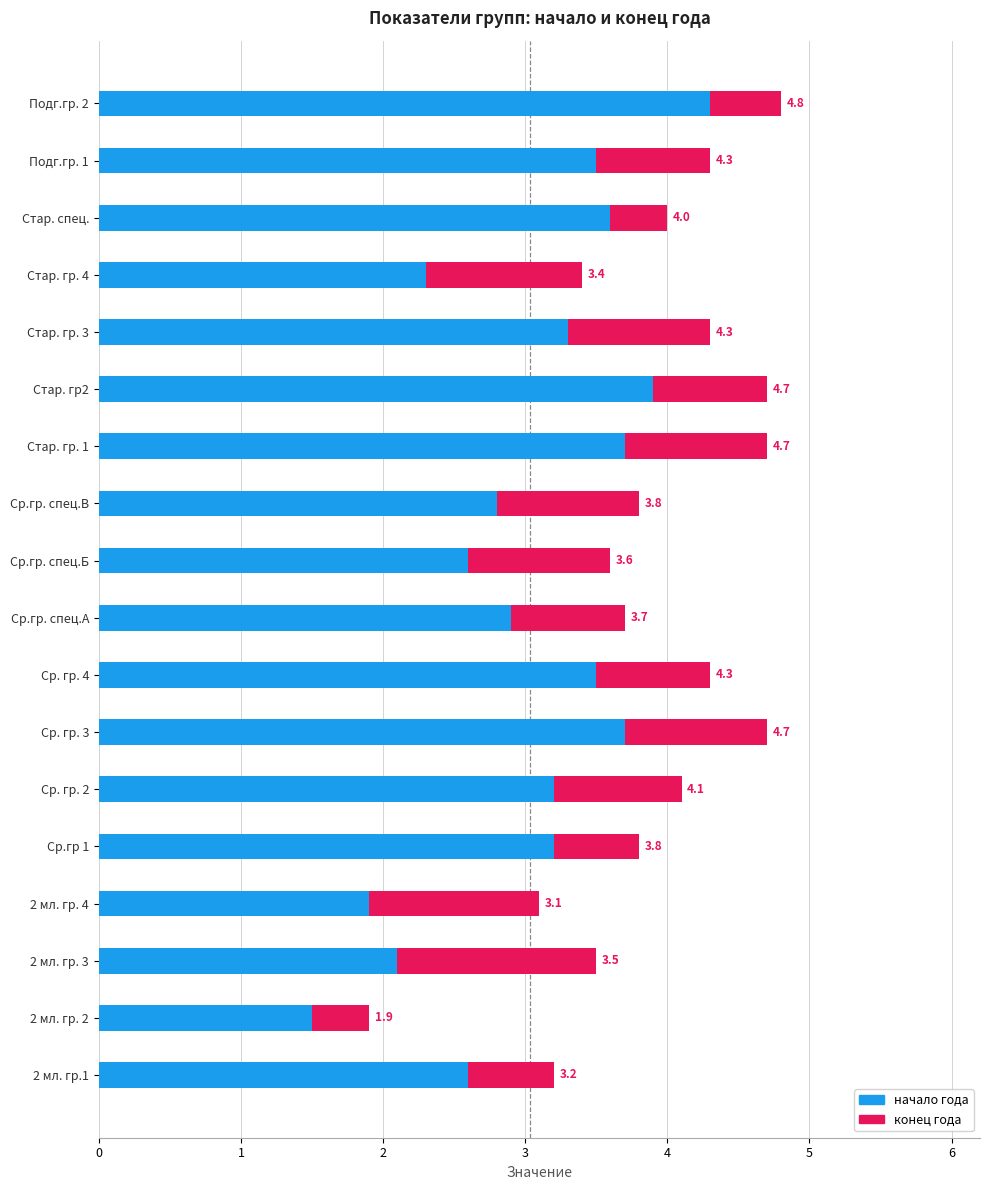

What is the difference between the second highest and second lowest values in the начало года series?

2.0